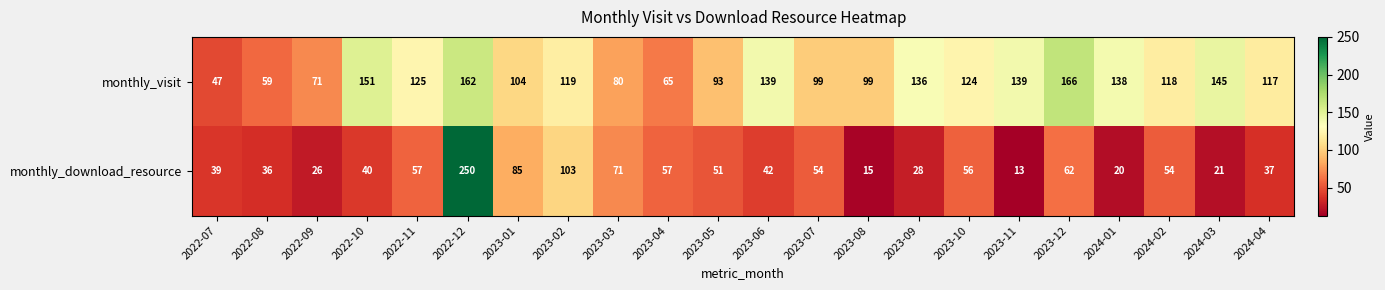

Which series changed the most between 2022-09 and 2024-02?

monthly_visit